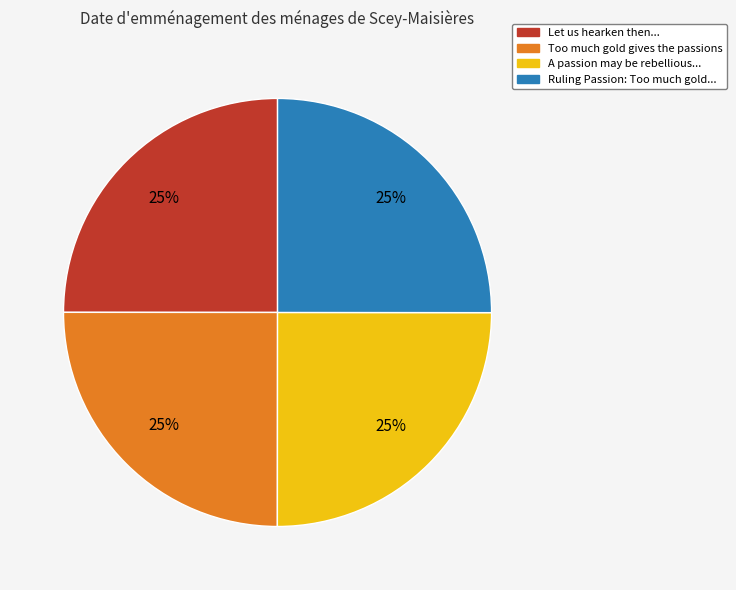

True or false: Let us hearken then... accounts for 38% of the total.

False